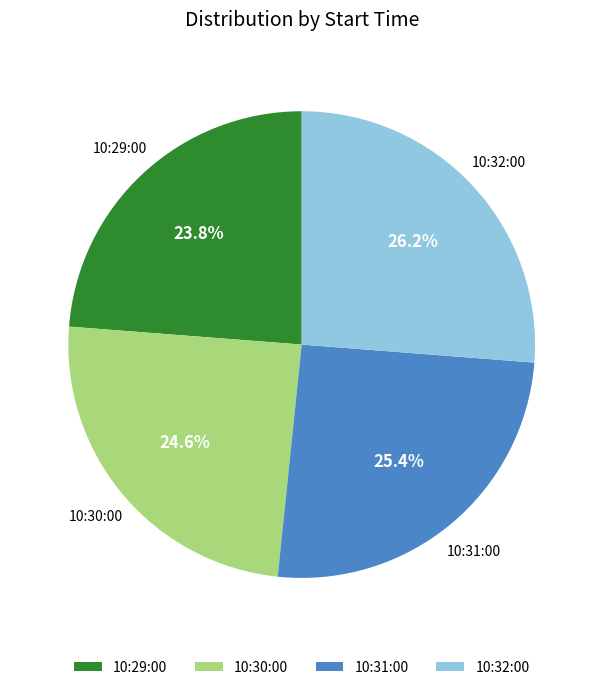

Is it true that 10:30:00 is 25% of the pie?

True